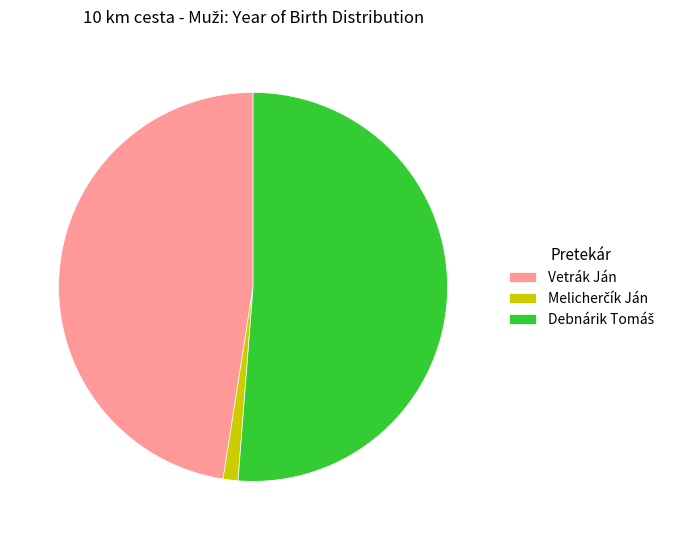

True or false: Vetrák Ján accounts for 41% of the total.

False